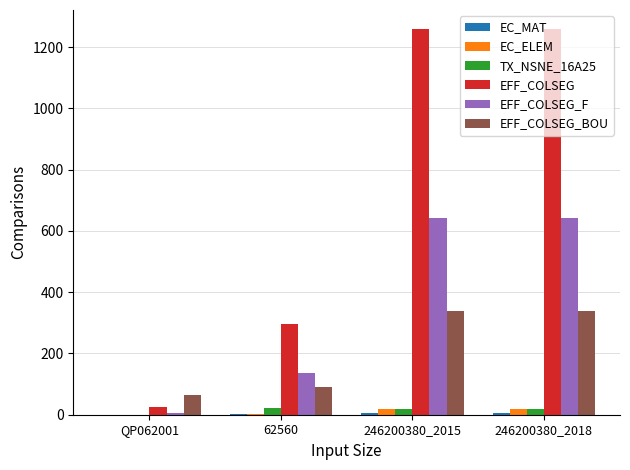

What is the sum of all EFF_COLSEG values?

2836